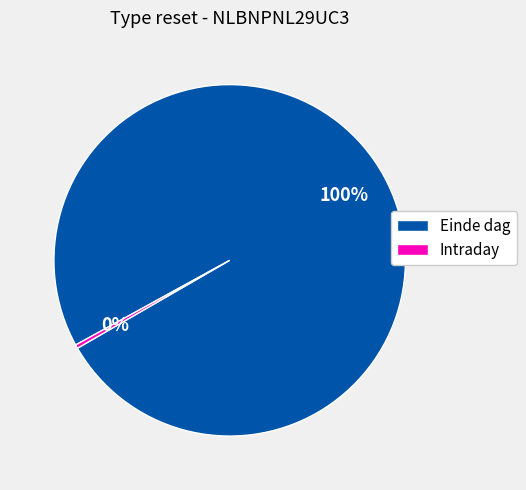

Is it true that Einde dag is 87% of the pie?

False